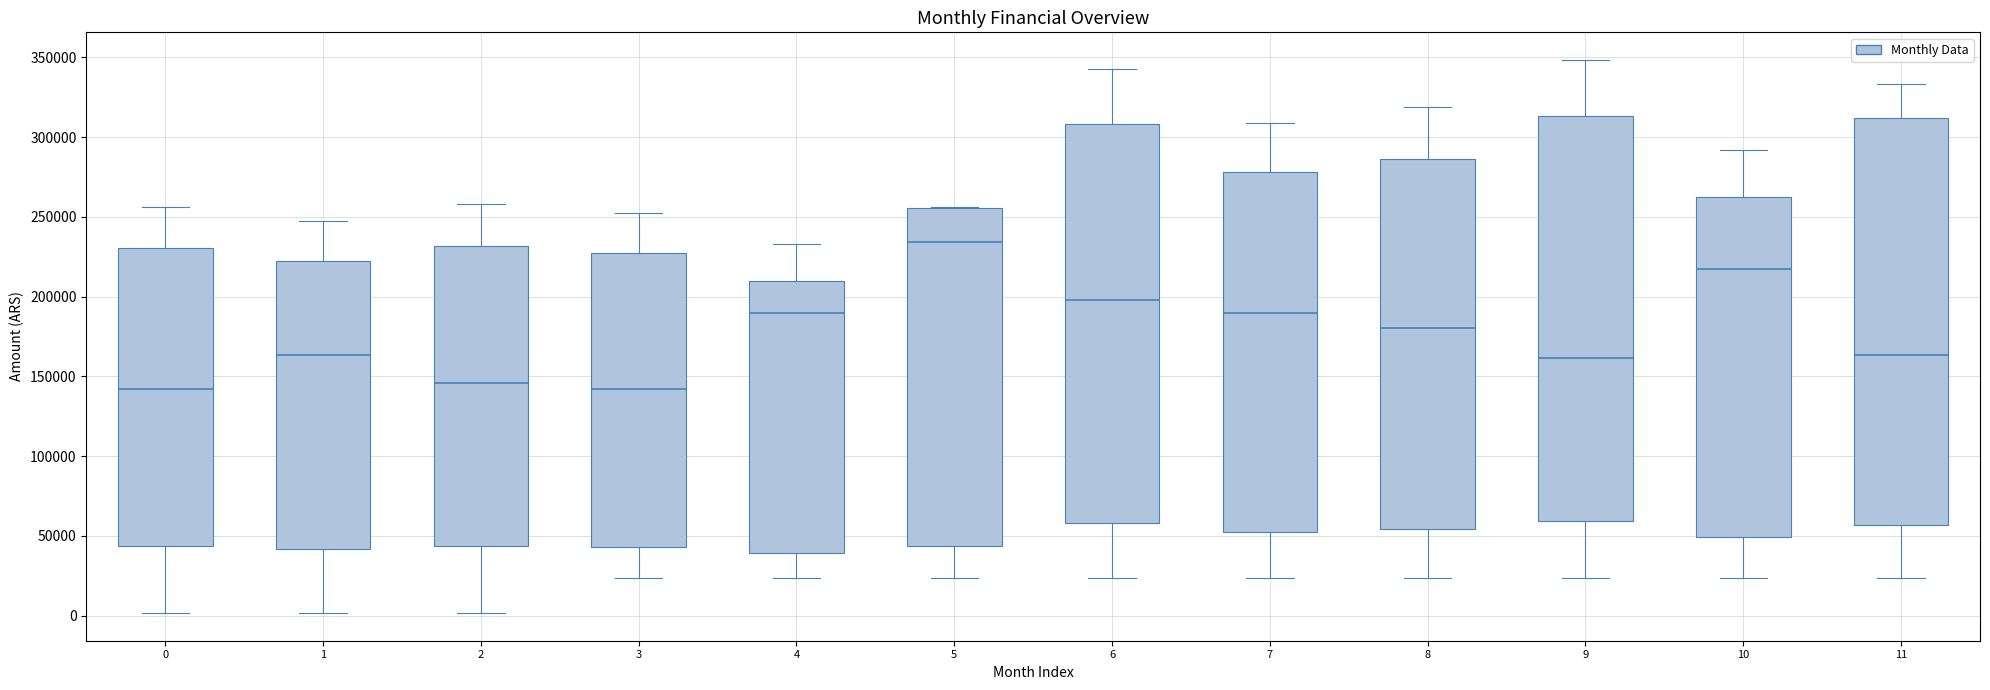

Reading left to right, read every box against the y-axis: the position of its median line, the range the box covers, and the ends of its whiskers. The values are not printed on the chart, so give them approximately, as read against the axis.

0: median 140000, box 45000 to 230000, whiskers 0 to 255000
1: median 165000, box 40000 to 220000, whiskers 0 to 245000
2: median 145000, box 45000 to 230000, whiskers 0 to 260000
3: median 140000, box 45000 to 225000, whiskers 25000 to 255000
4: median 190000, box 40000 to 210000, whiskers 25000 to 235000
5: median 235000, box 45000 to 255000, whiskers 25000 to 255000
6: median 200000, box 60000 to 310000, whiskers 25000 to 340000
7: median 190000, box 55000 to 280000, whiskers 25000 to 310000
8: median 180000, box 55000 to 285000, whiskers 25000 to 320000
9: median 160000, box 60000 to 315000, whiskers 25000 to 350000
10: median 215000, box 50000 to 260000, whiskers 25000 to 290000
11: median 165000, box 55000 to 310000, whiskers 25000 to 335000